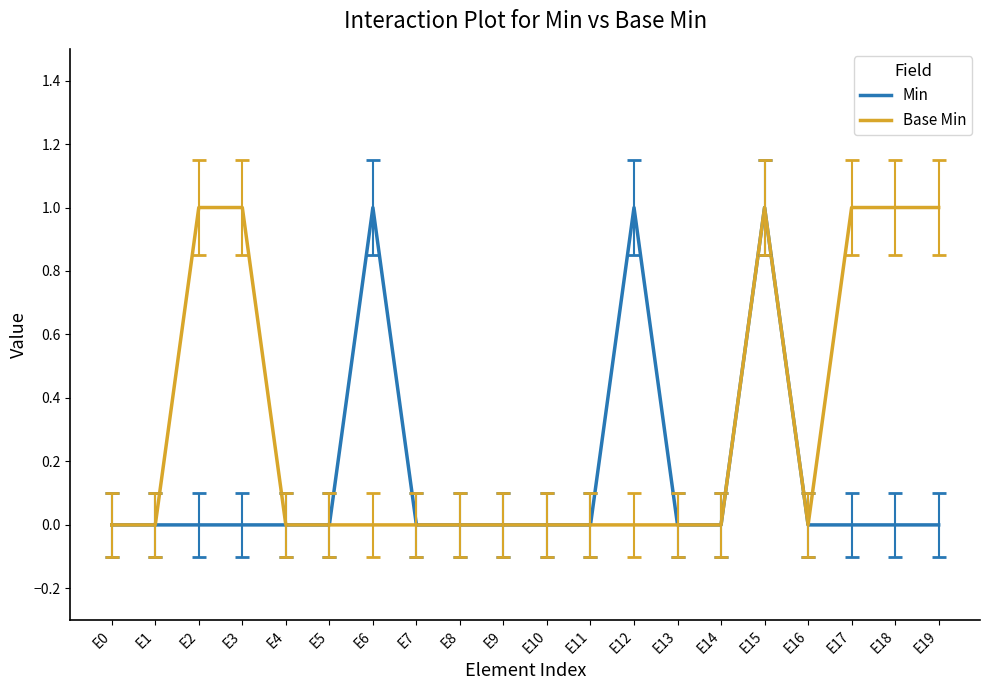

True or false: Base Min has a value of -1 at E16.

False